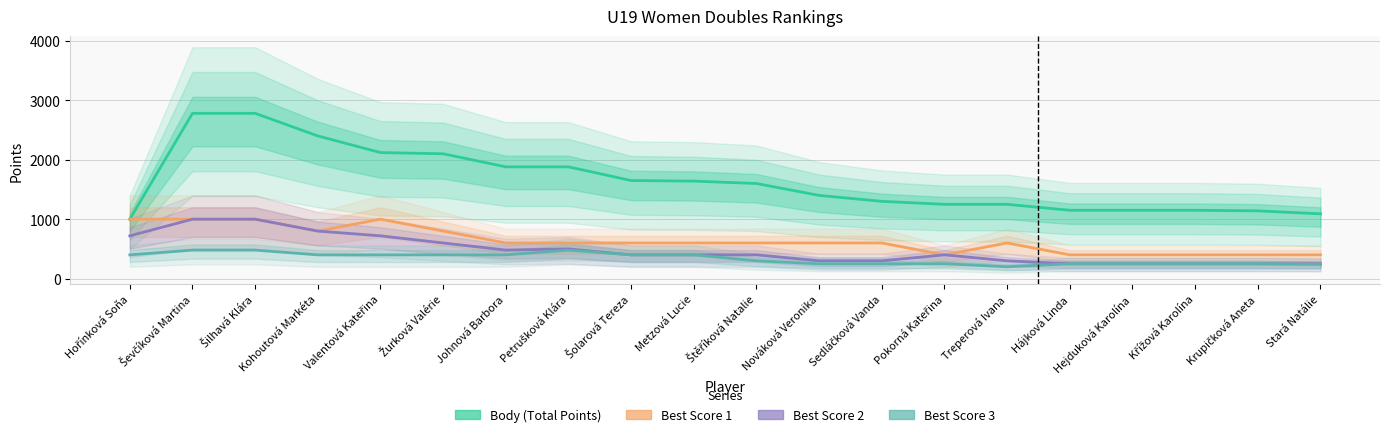

Reading left to right, extract all data points from this chart.

Body (Total Points): 1000	2780	2780	2400	2120	2100	1880	1880	1650	1640	1600	1400	1300	1250	1250	1150	1150	1150	1140	1090
Best Score 1: 1000	1000	1000	800	1000	800	600	600	600	600	600	600	600	400	600	400	400	400	400	400
Best Score 2: 720	1000	1000	800	720	600	480	500	400	400	400	300	300	400	300	250	250	250	250	250
Best Score 3: 400	480	480	400	400	400	400	480	400	400	300	250	250	250	200	250	250	250	250	240